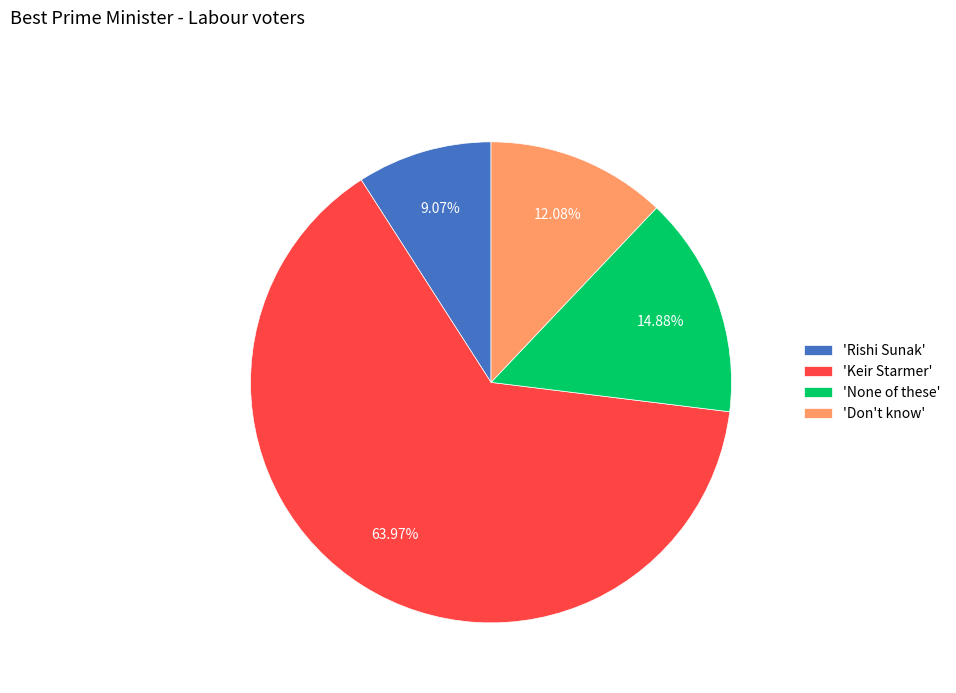

Combined, do 'Keir Starmer' and 'Don't know' account for over 50%?

Yes